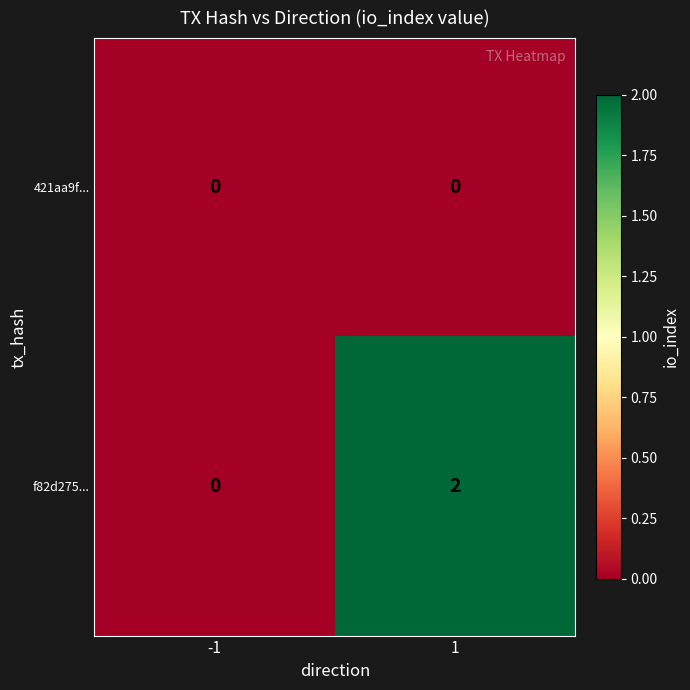

Which series has the largest range (max minus min)?

f82d275...